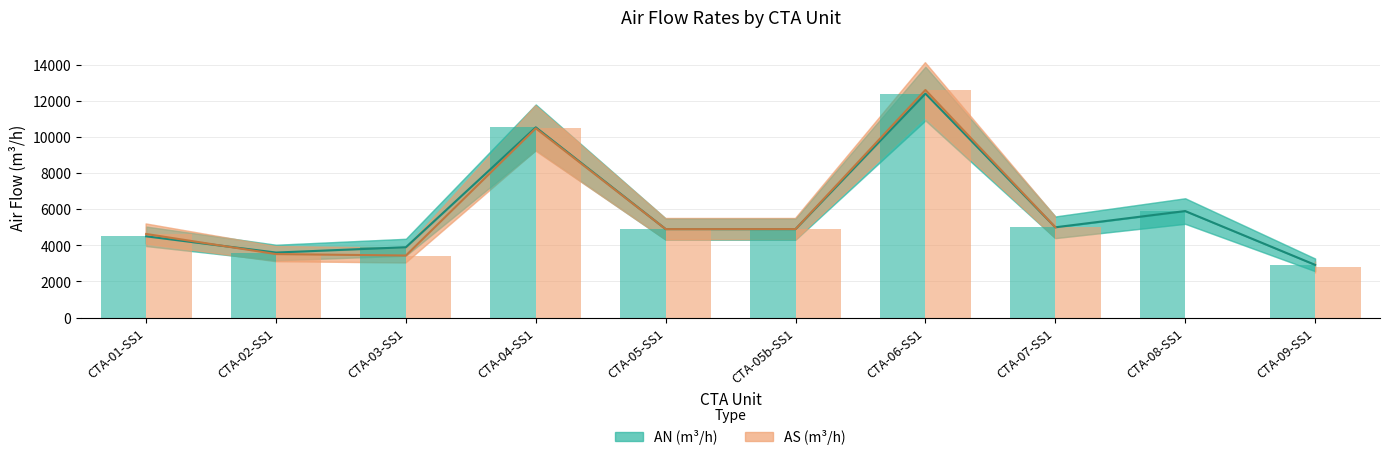

Count the number of categories in the chart.

10